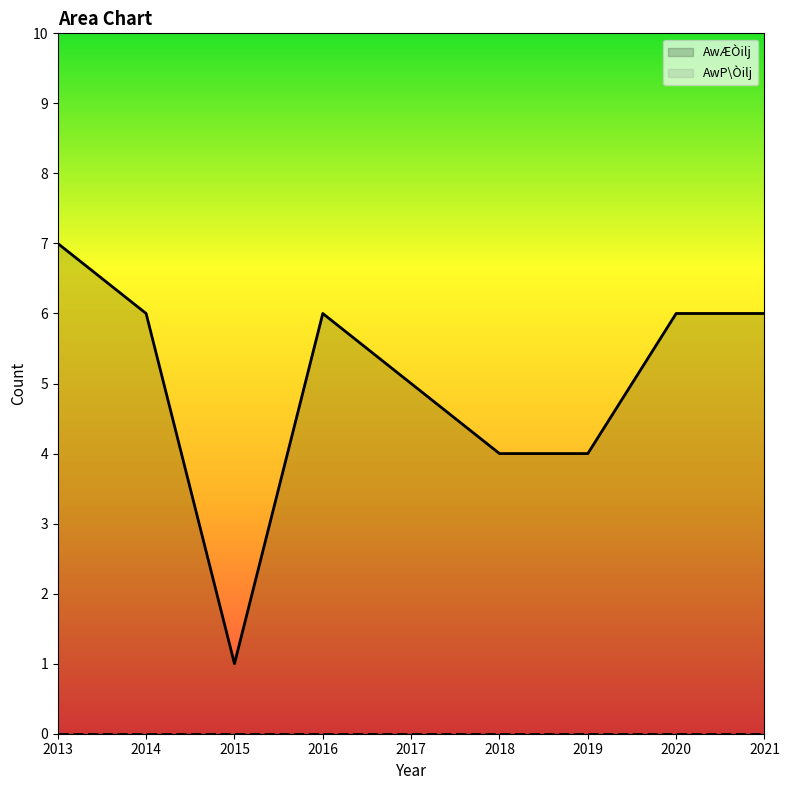

How many values are between 4 and 6?

7